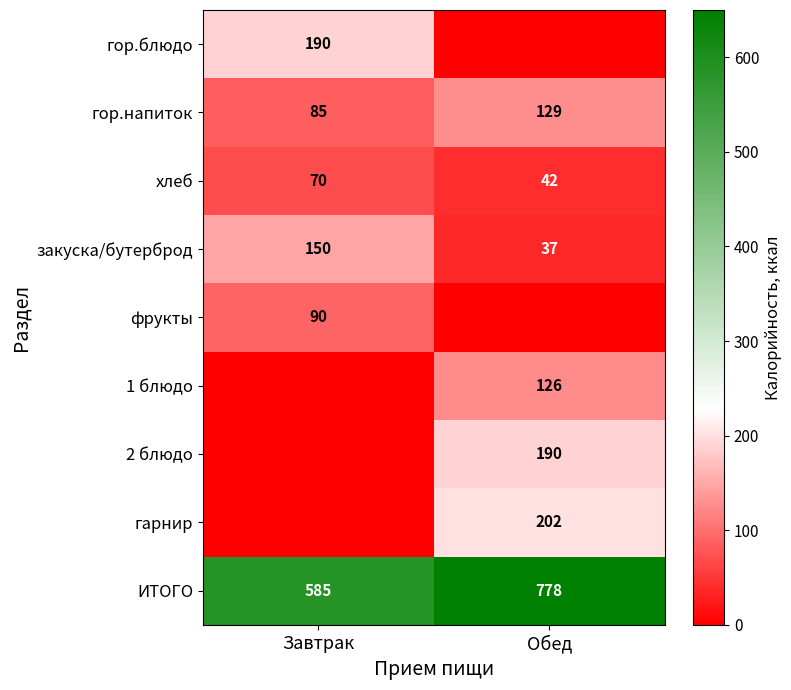

What is the difference between the закуска/бутерброд values at Обед and Завтрак?

113